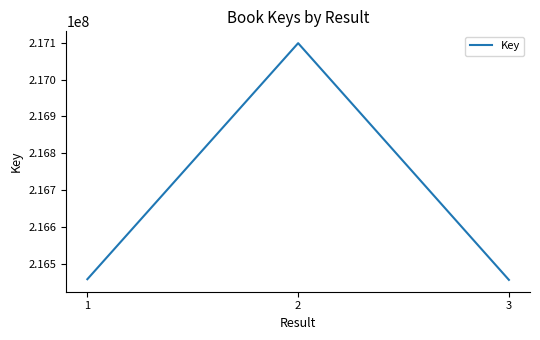

Between 2 and 1, which is larger?

2